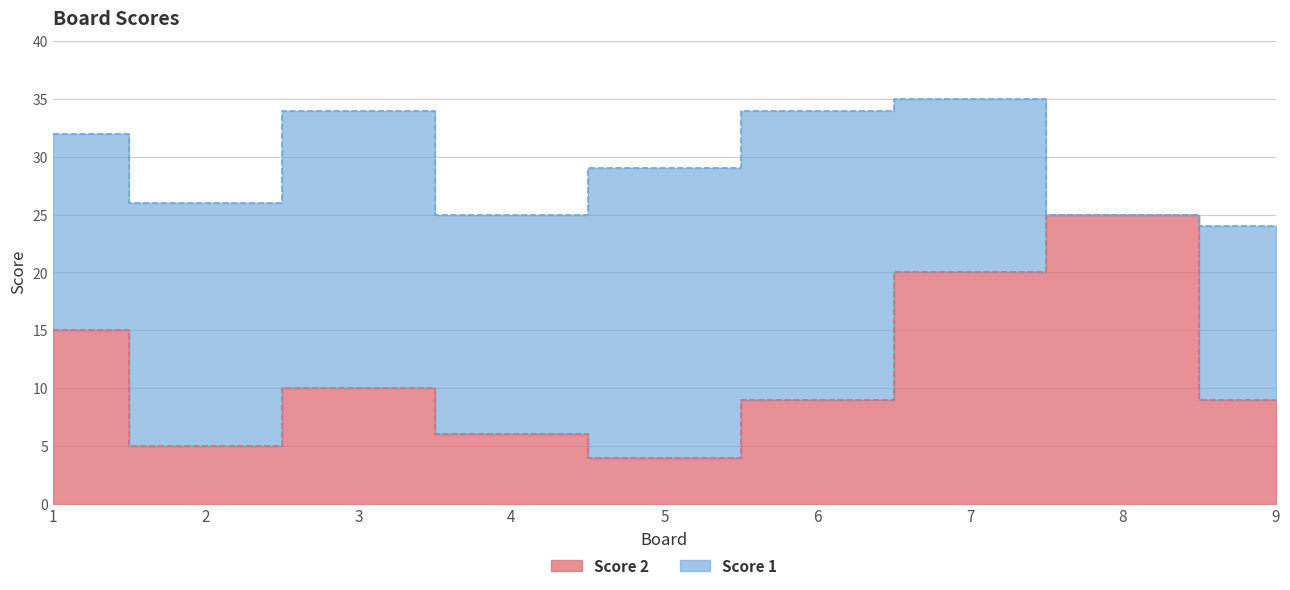

List the labels in order of value, smallest first.

5, 2, 4, 6, 9, 3, 1, 7, 8